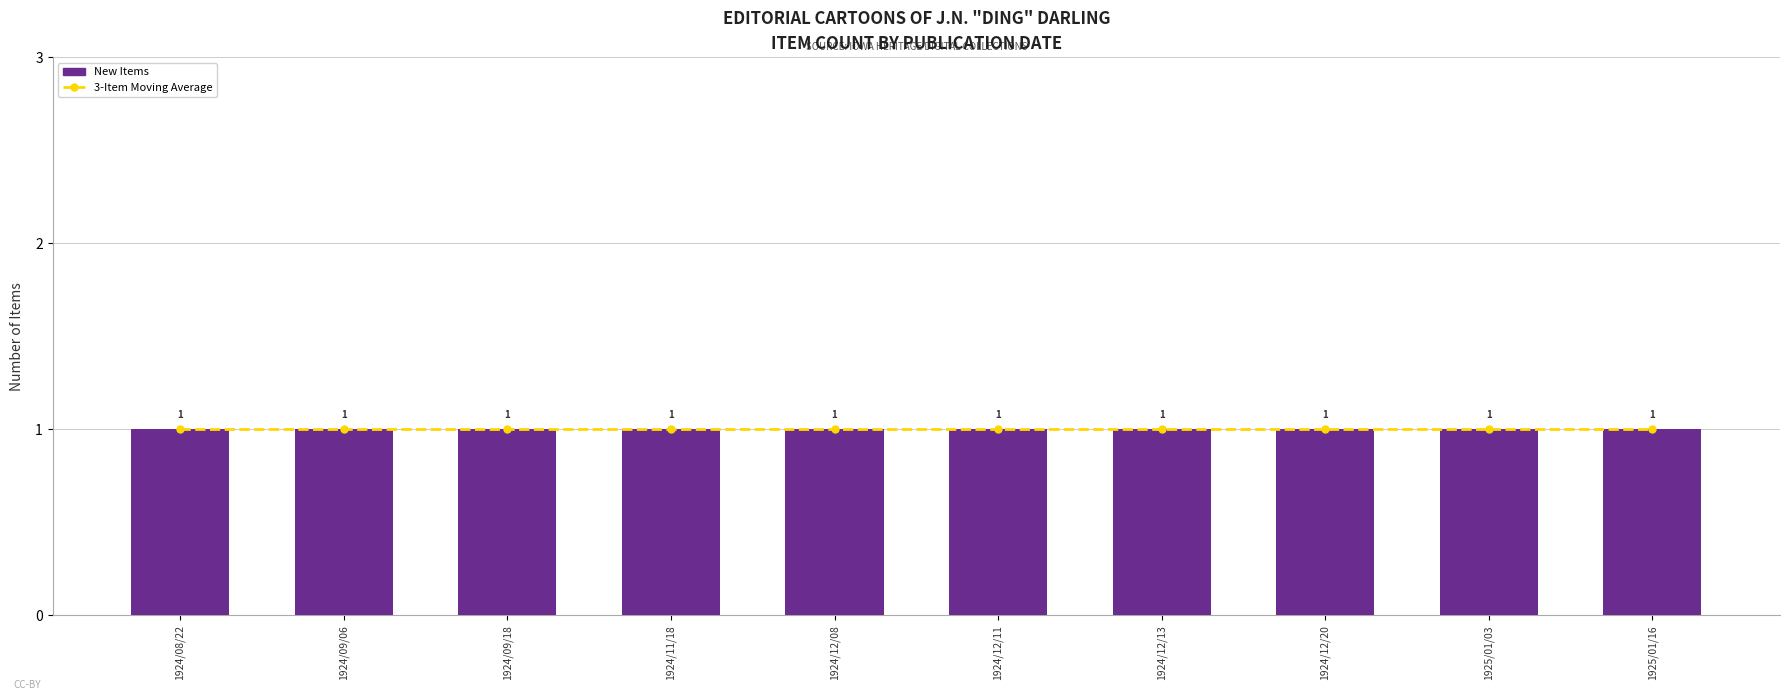

Are the bars grouped side by side (vs. stacked)?

No